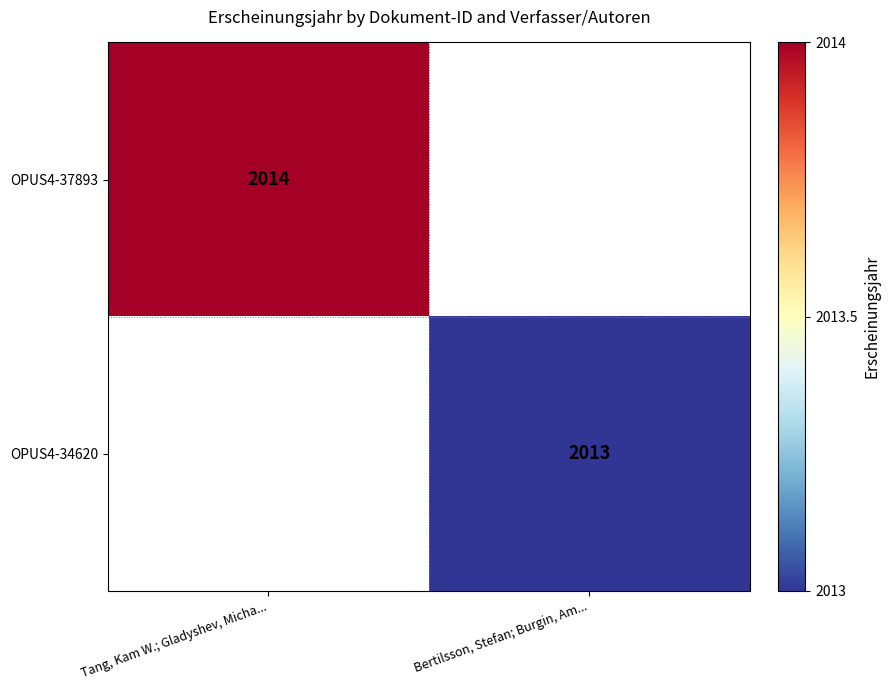

The OPUS4-34620 series shows 477 at Bertilsson, Stefan; Burgin, Am.... True or false?

False